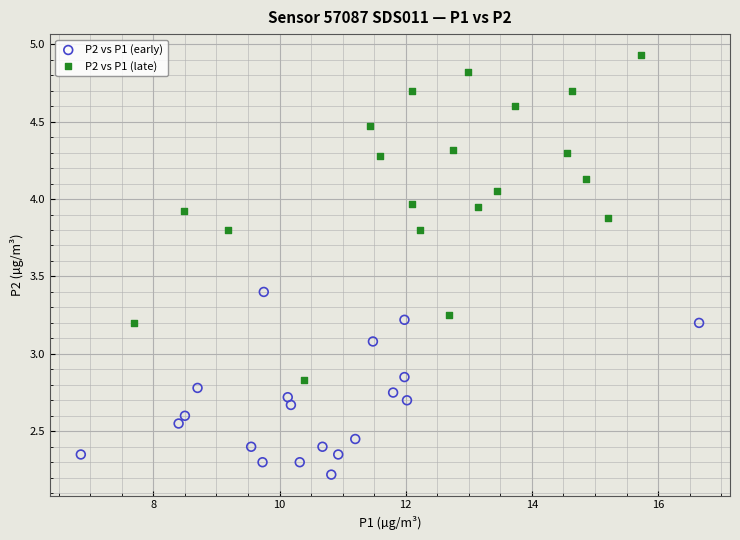

Which series contains the lowest Y value?

P2 vs P1 (early)